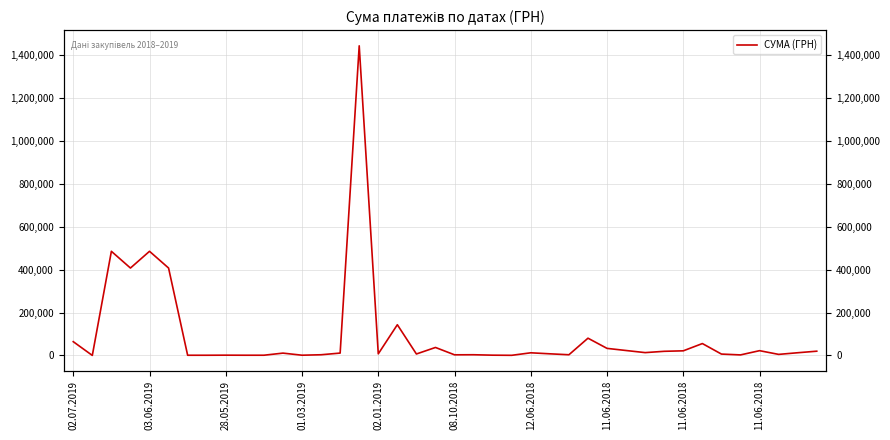

How many points are lower than both their immediate neighbors (excluding endpoints)?

11